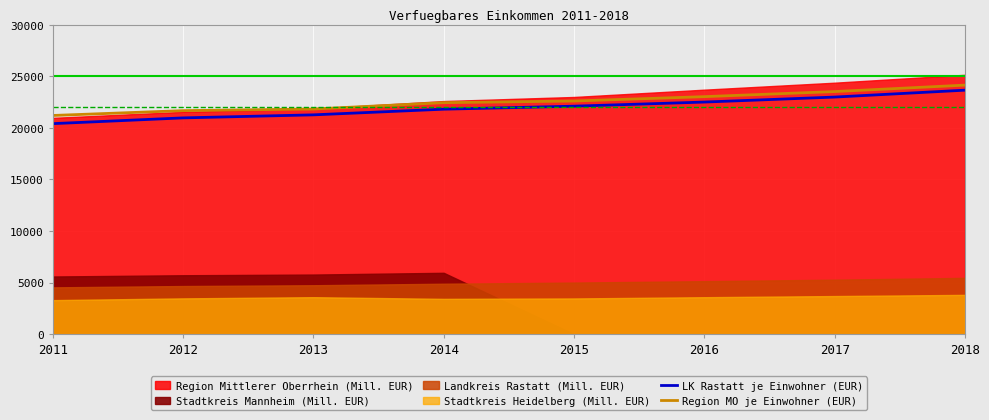

Rank the categories by Region MO je Einwohner (EUR) value from highest to lowest.

2018, 2017, 2016, 2015, 2014, 2013, 2012, 2011